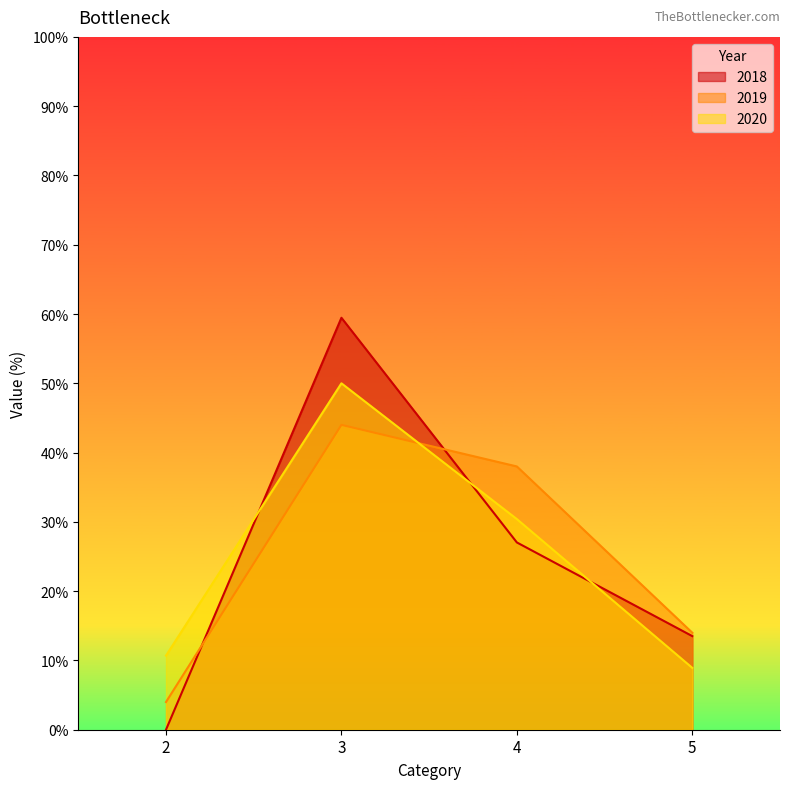

What is the difference between the second highest and second lowest values in the 2020 series?

19.7